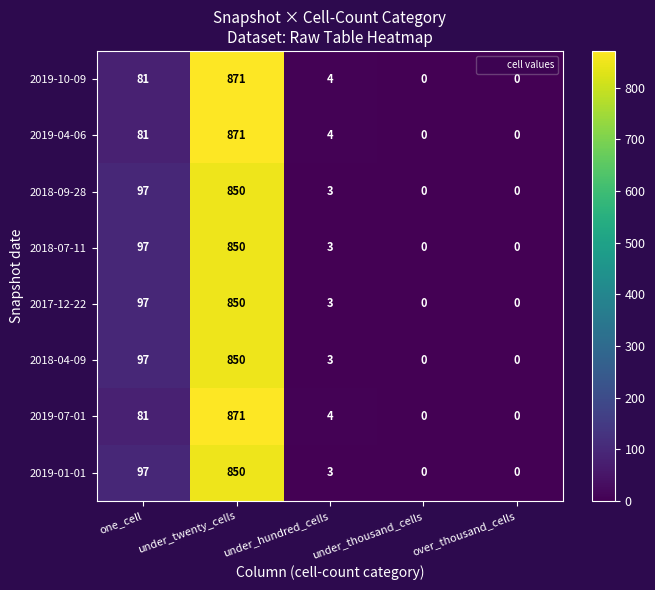

What is the difference between the highest and lowest values at under_twenty_cells?

21